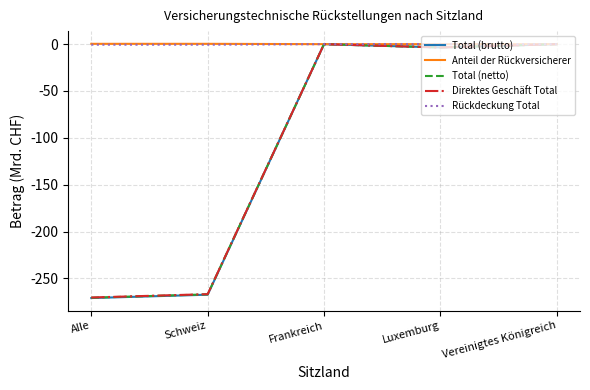

How many values in the Direktes Geschäft Total series are below -3?

3